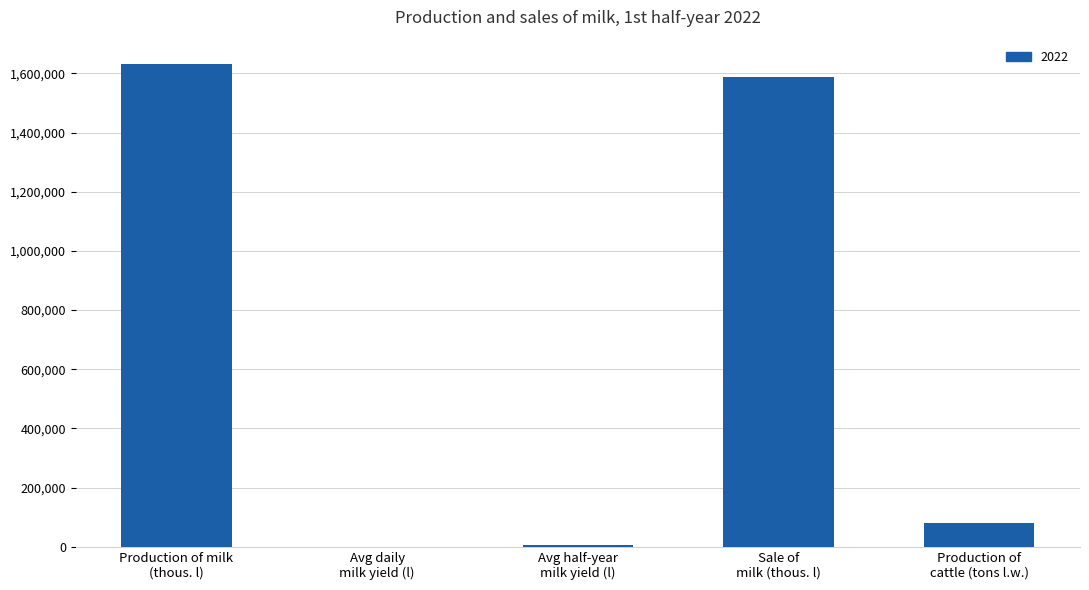

Are the bars grouped side by side (vs. stacked)?

No